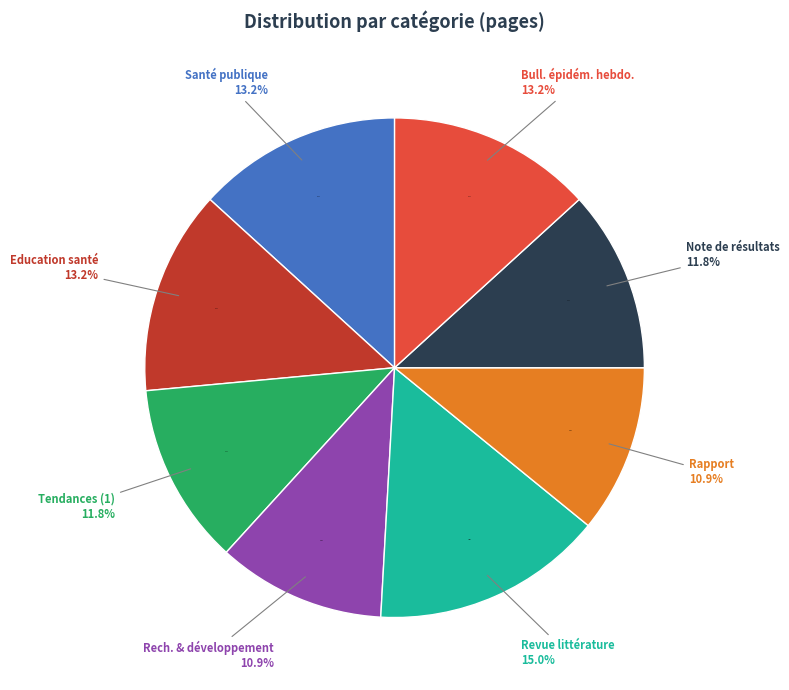

Does Recherche et développement account for over 50% of the chart?

No